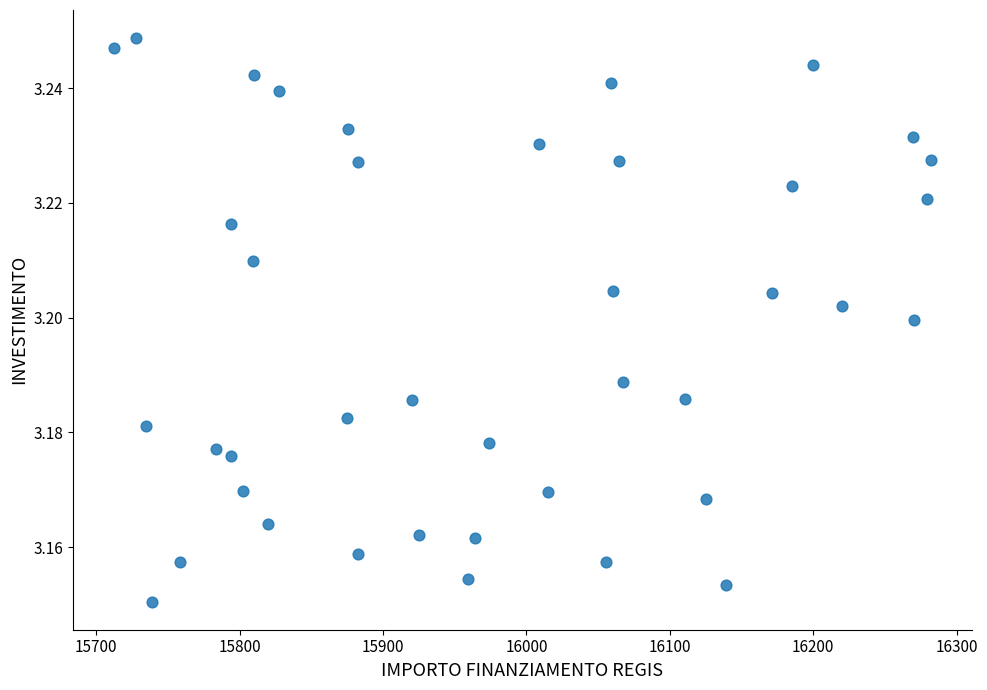

What is the range of X values (max minus min)?

569.6